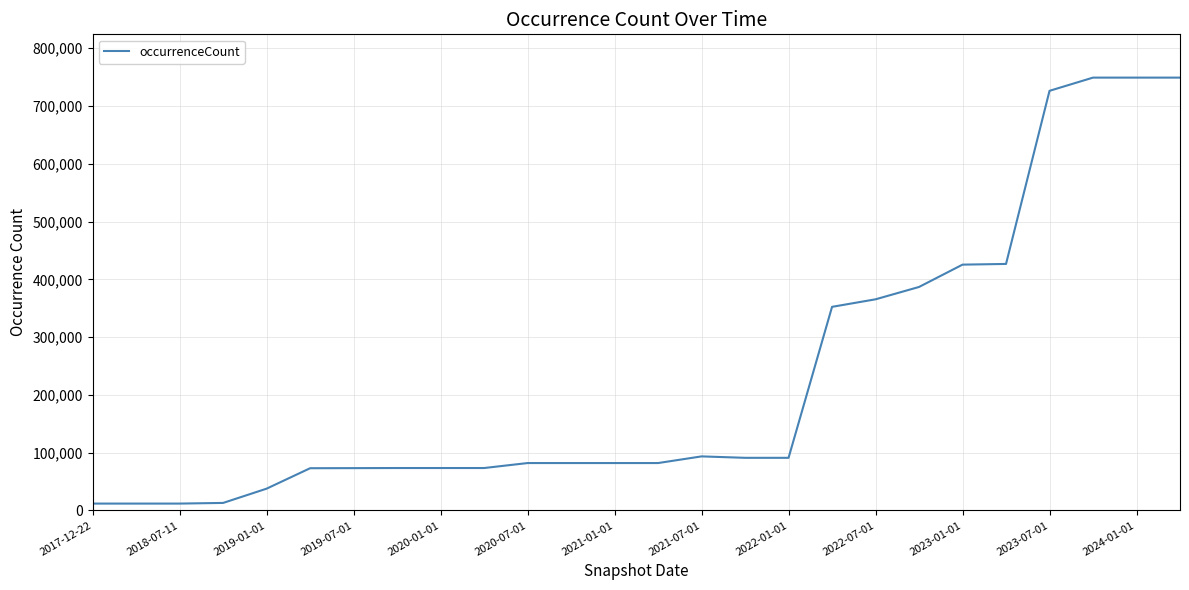

What is the greatest value displayed?

749110